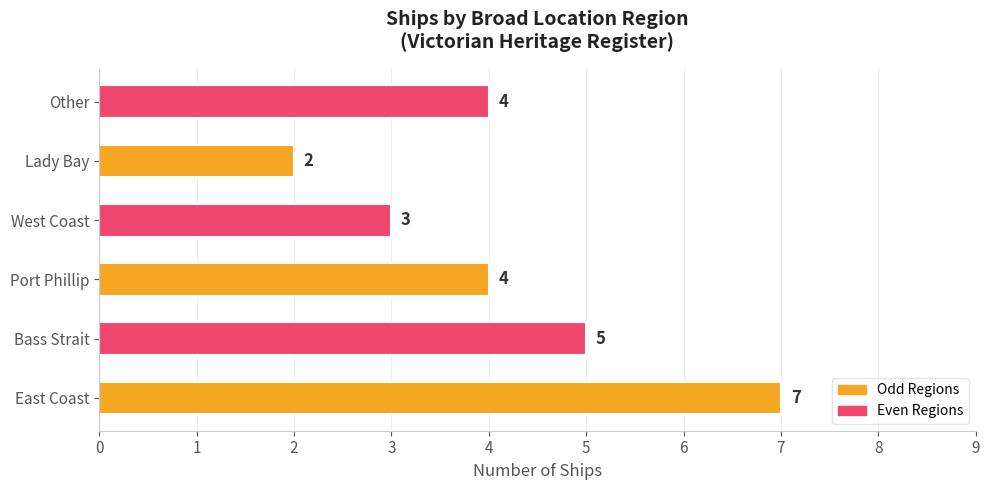

Is it true that the value at Other is 1?

False